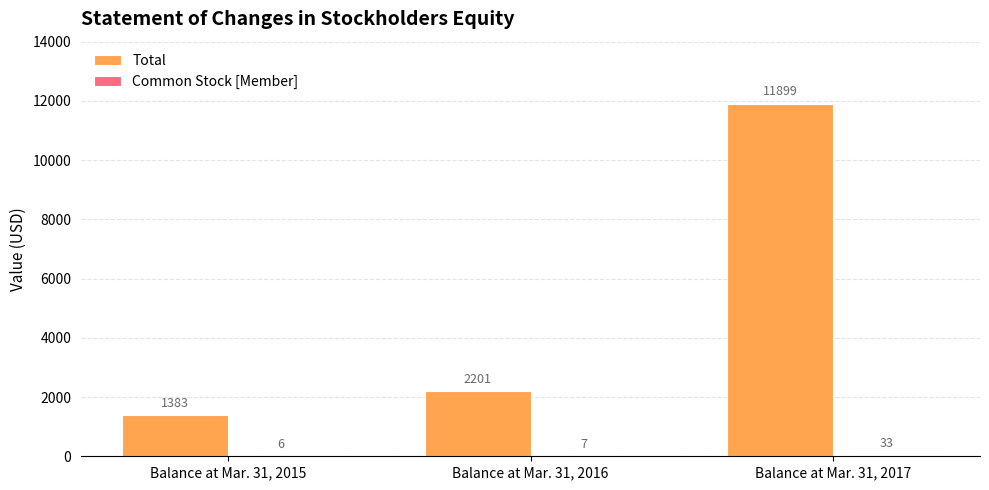

Where is Total nearest to the value 6641?

Balance at Mar. 31, 2016